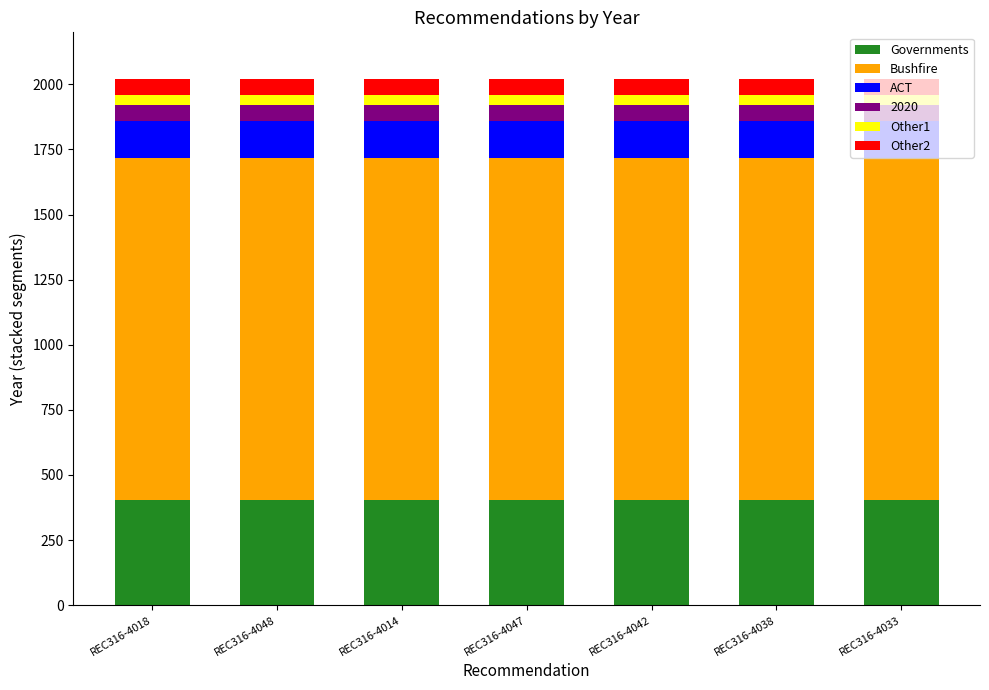

What is the maximum value for Governments?

404.0